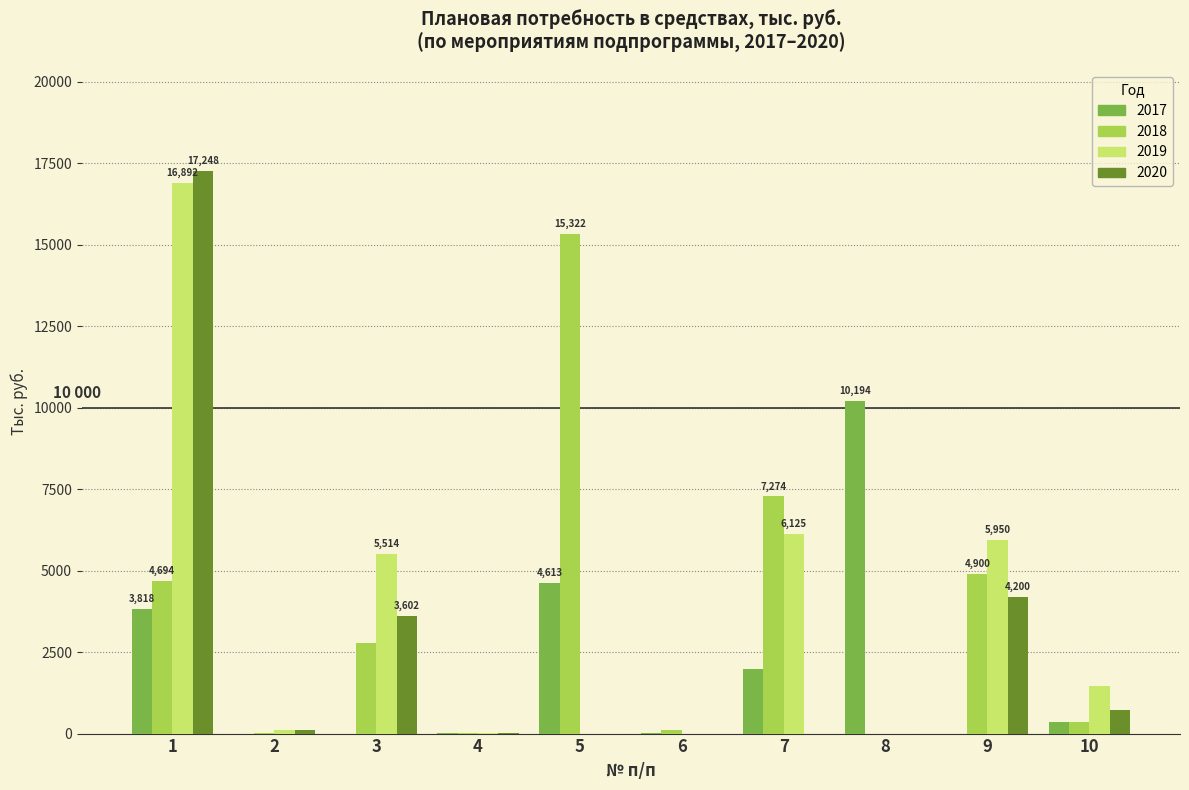

What is the maximum value shown in the chart?

17248.4